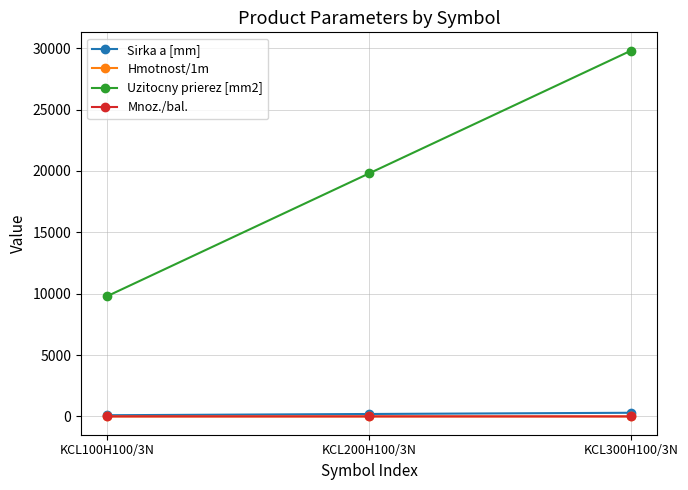

Which series has the largest range (max minus min)?

Uzitocny prierez [mm2]